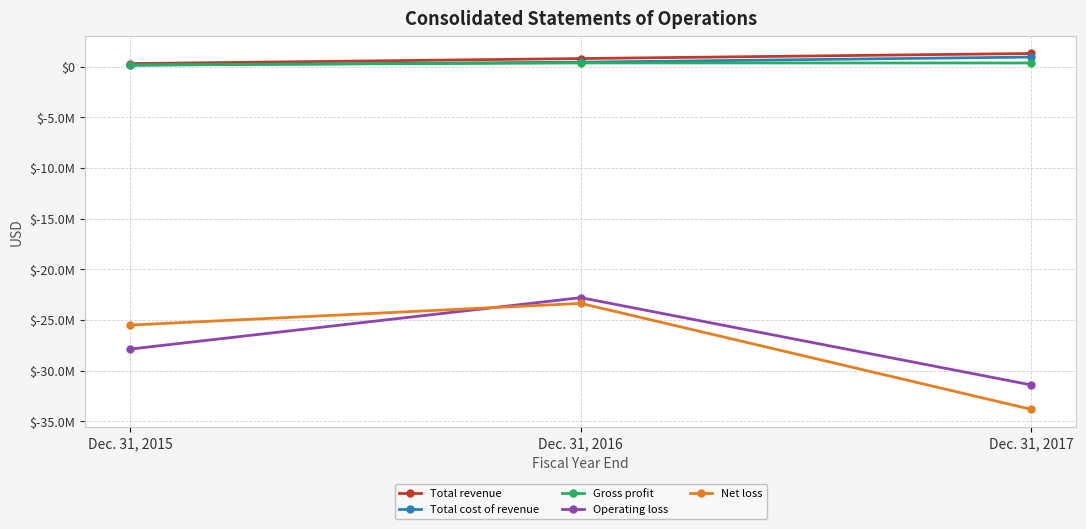

True or false: Total revenue has a value of 786660 at Dec. 31, 2016.

True